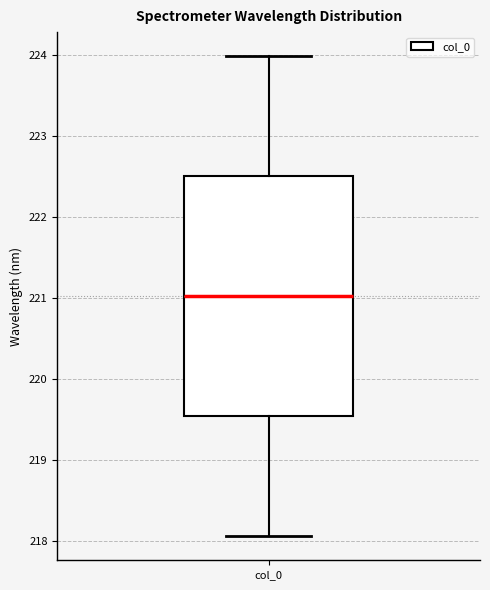

Where does the lower whisker of the box for col_0 end on the y-axis? The values are not printed on the chart, so give them approximately, as read against the axis.

218.1